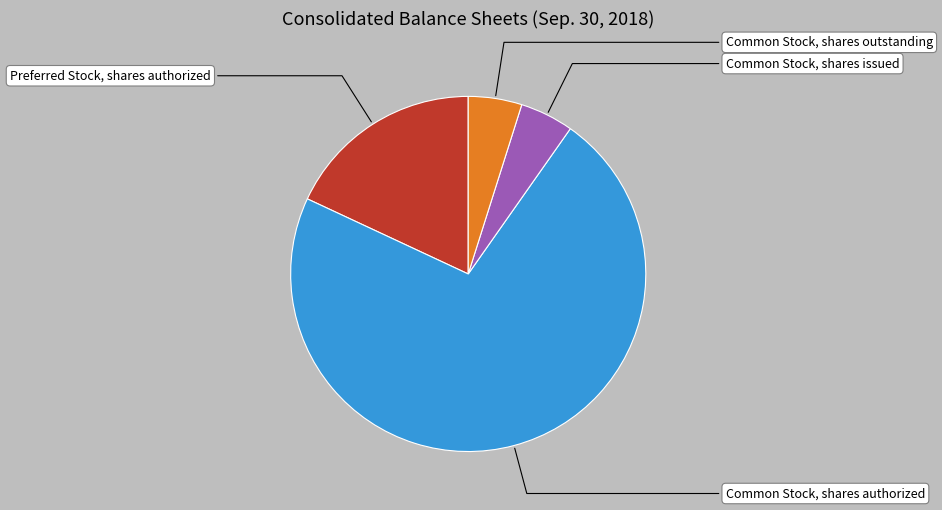

Does any single category account for the majority?

Yes